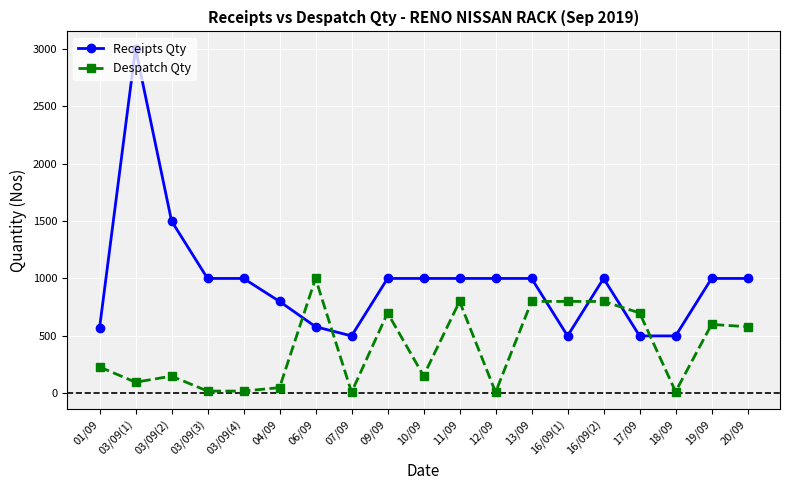

What is the sum of the Despatch Qty values at 03/09(2) and 03/09(3)?

170